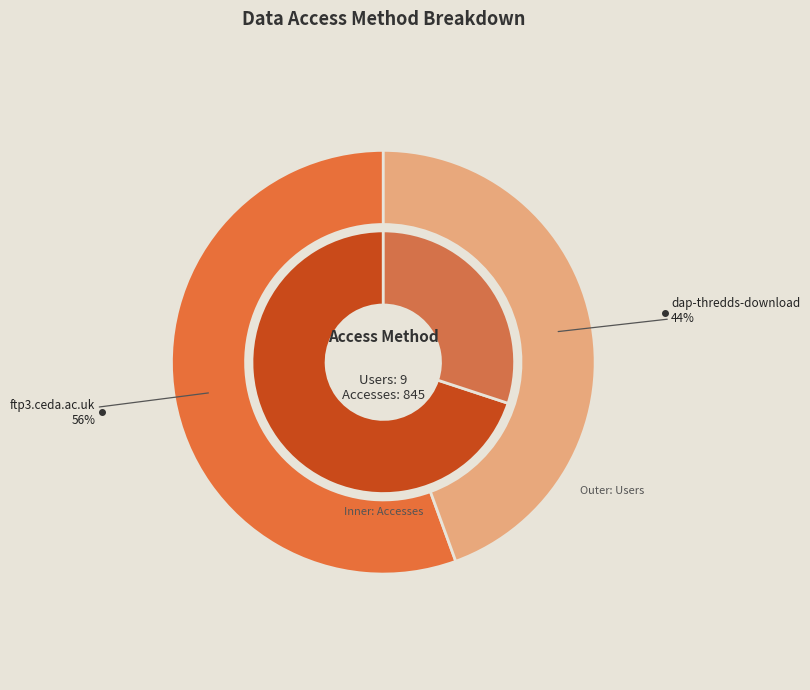

Count the number of slices in the pie.

2